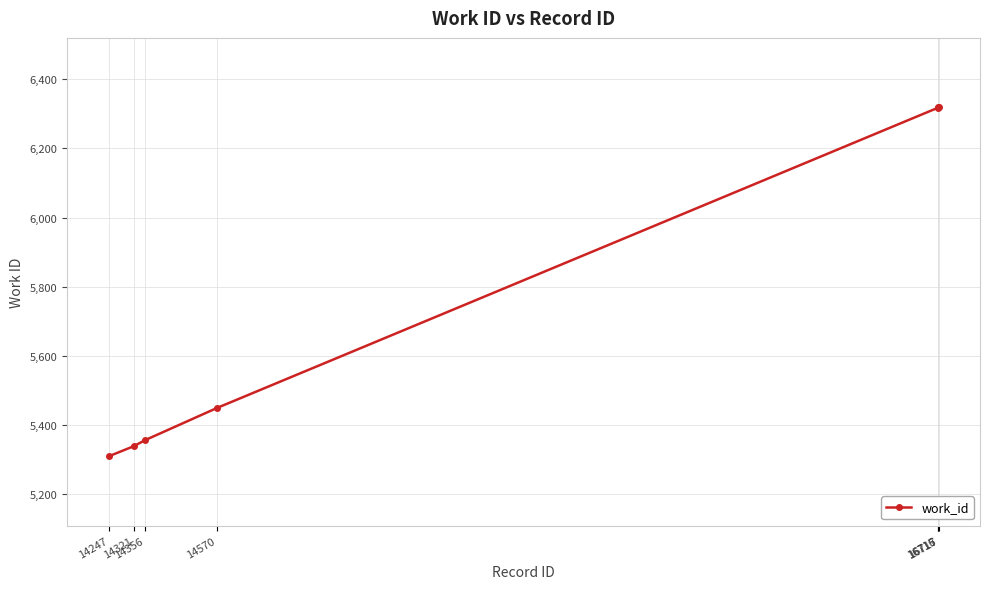

How many lines are shown in the chart?

1